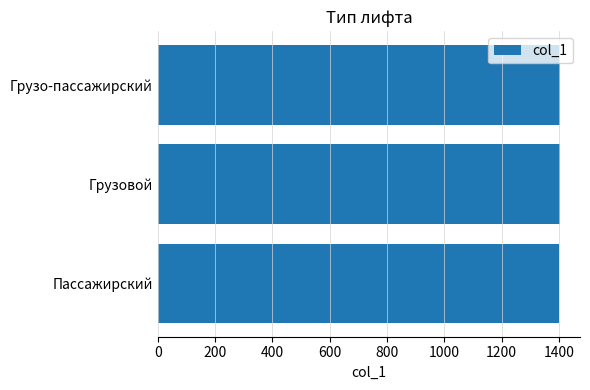

What is the sum of all values?

4206